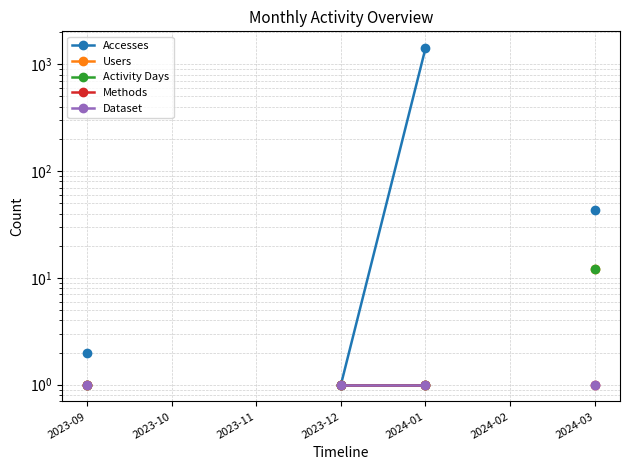

What is the value of the Users point at the 4th from the left?

1.0